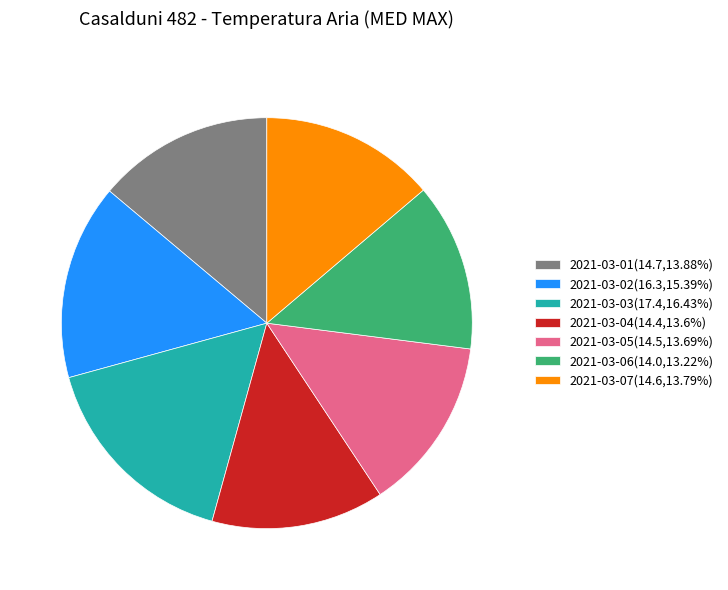

Do 2021-03-05(14.5,13.69%) and 2021-03-04(14.4,13.6%) together represent more than half of the pie?

No